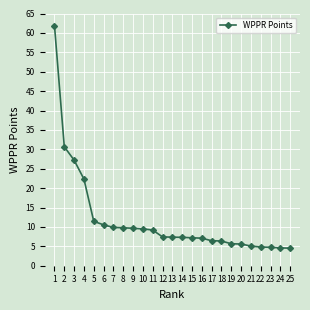

What is the average value?

11.9